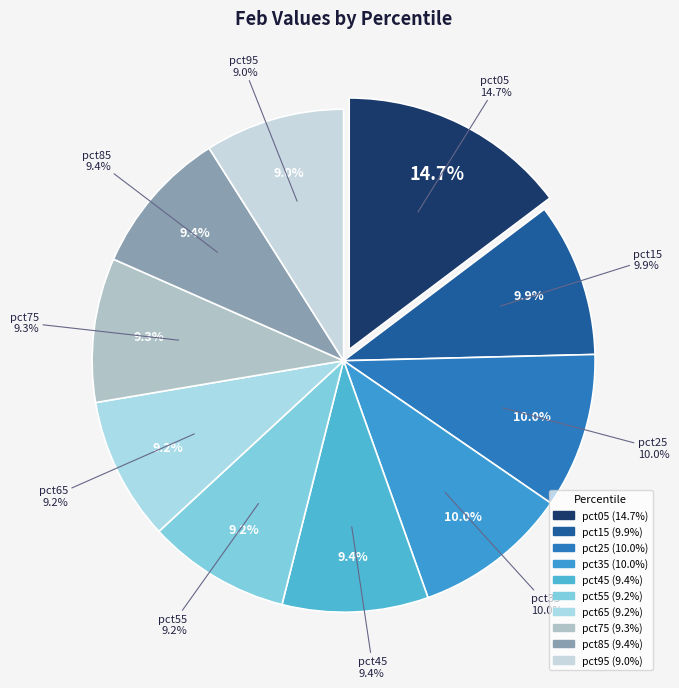

Is the sum of pct25 and pct15 greater than half?

No